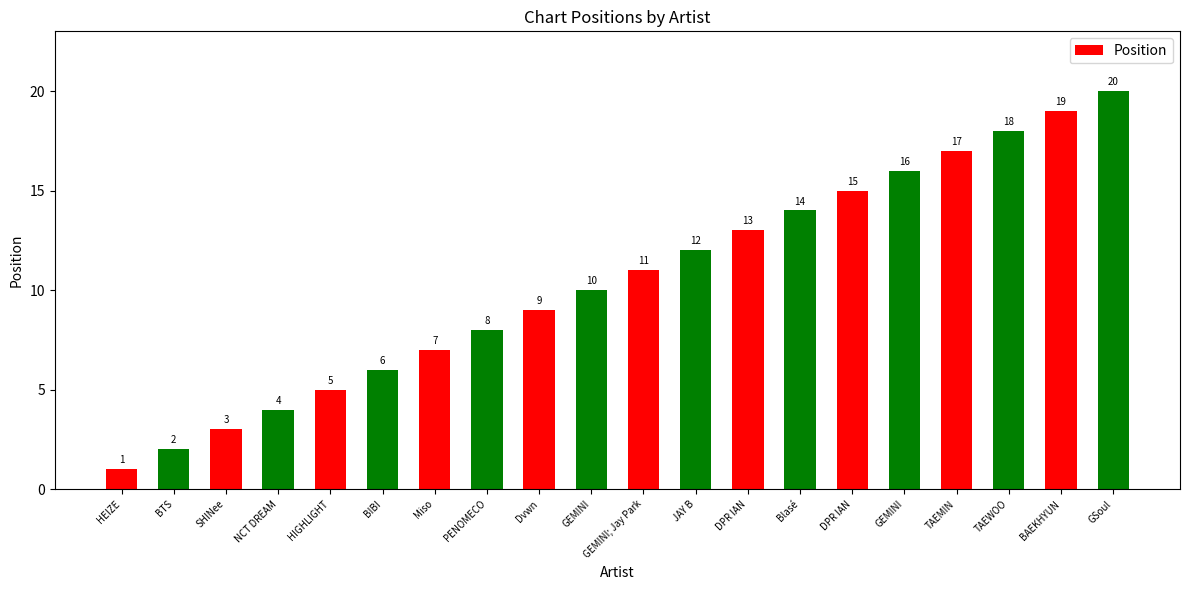

Does the chart contain any negative values?

No